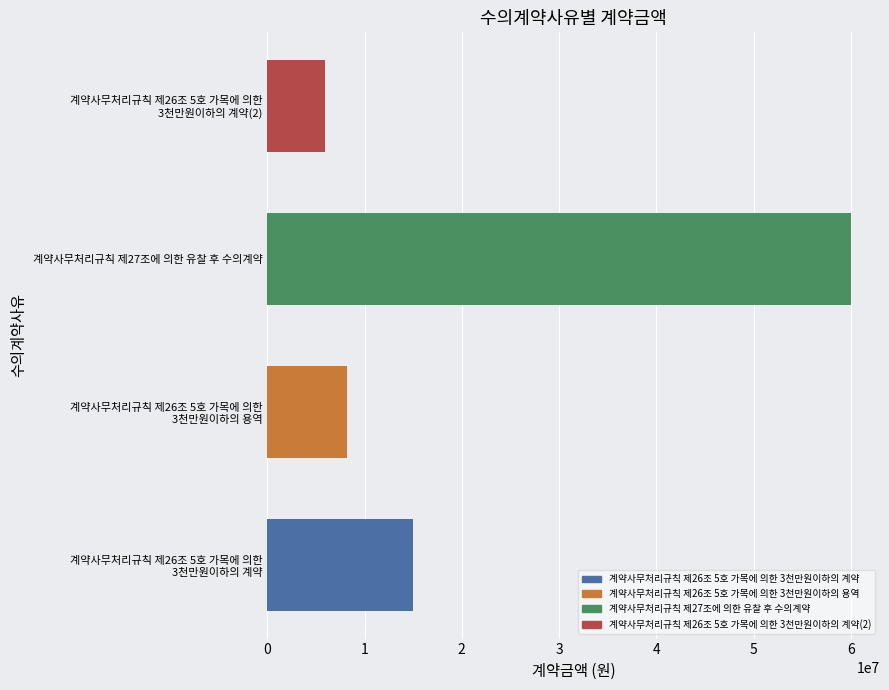

What is the average value?

22264500